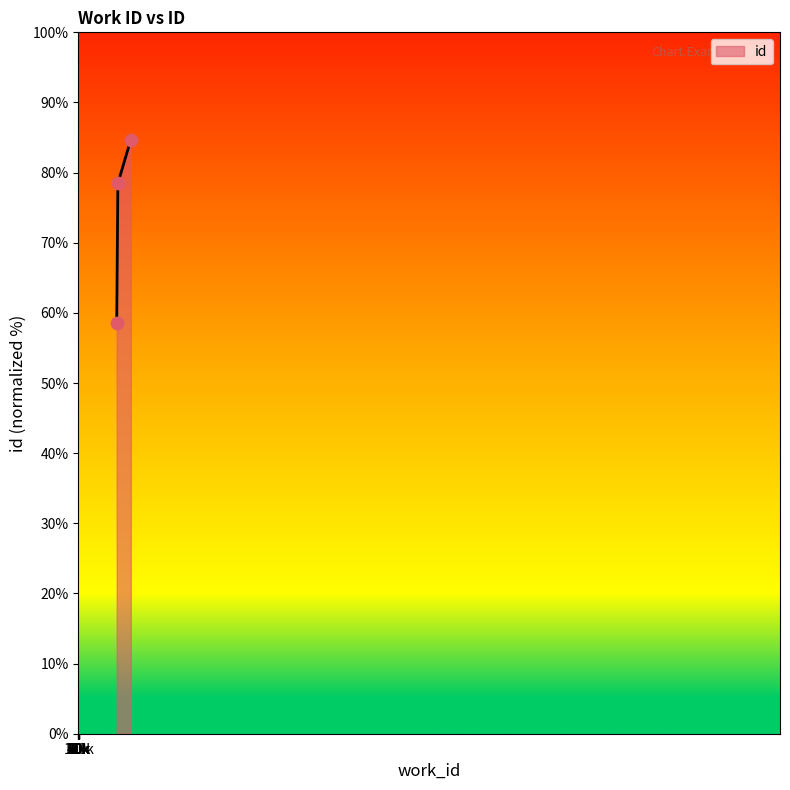

What is the sum of all values?

221.7